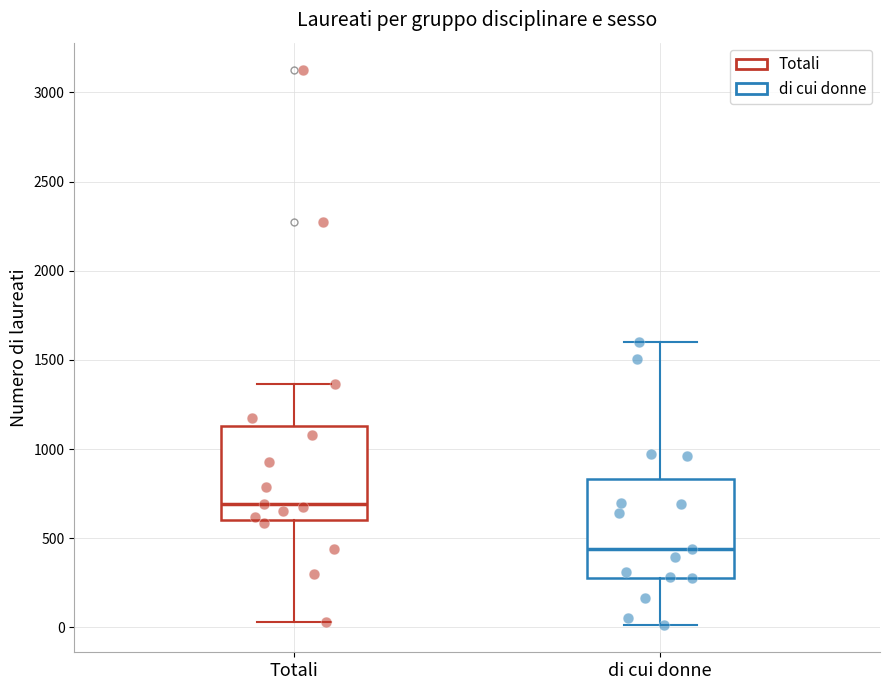

Reading left to right, transcribe this box plot: for each box, give where its median line is, the range the box spans, and where its two whiskers end, as read against the y-axis. The values are not printed on the chart, so give them approximately, as read against the axis.

Totali: median 700, box 600 to 1150, whiskers 50 to 1350
di cui donne: median 450, box 300 to 850, whiskers 0 to 1600